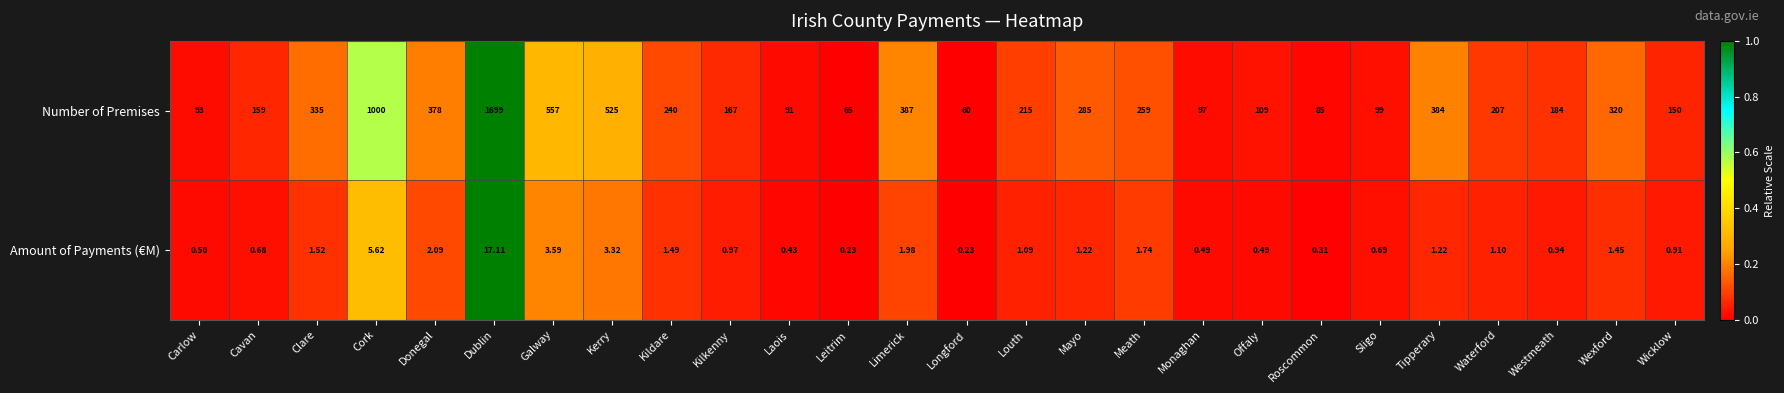

Which series has the widest spread of values?

Number of Premises